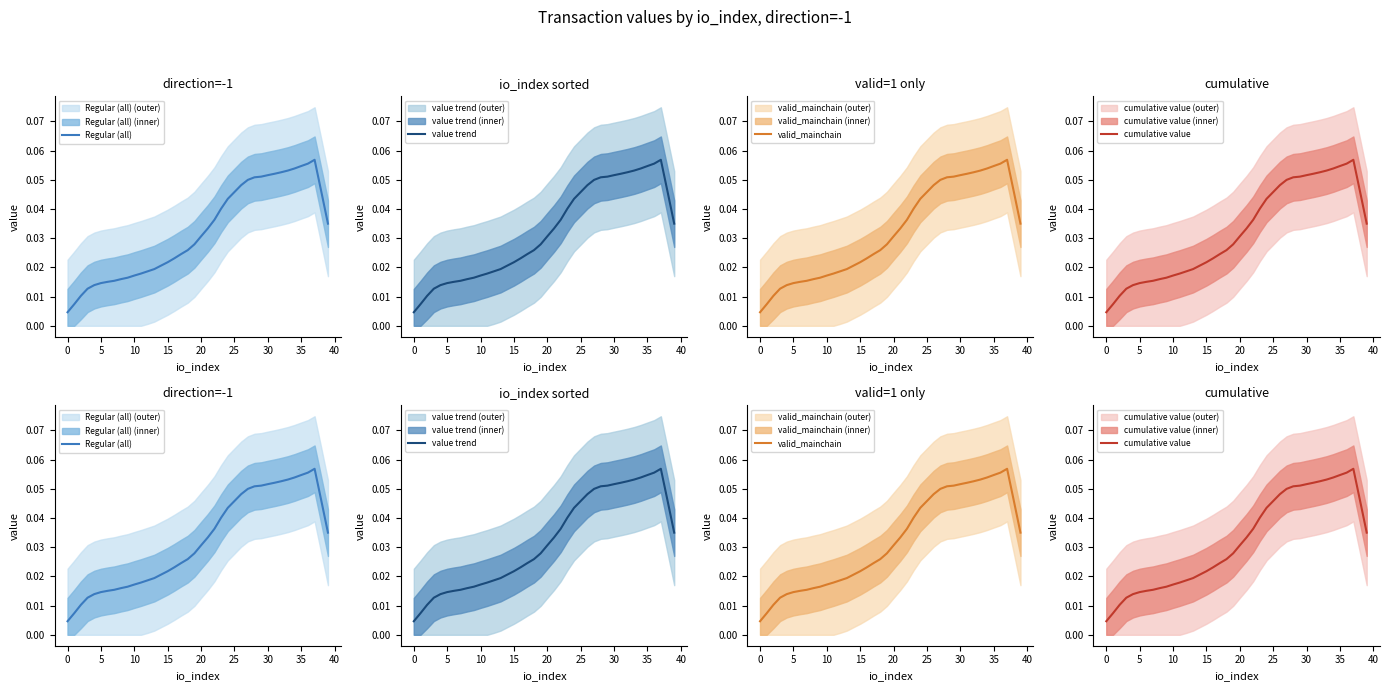

The value of value trend at 35 is 0.1. True or false?

True